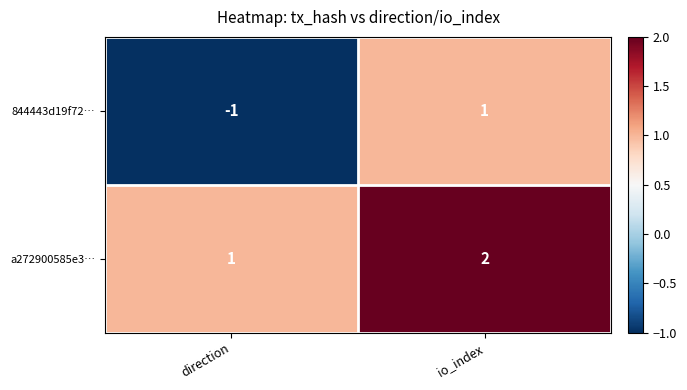

How many values in the 844443d19f72… series are below 1?

1